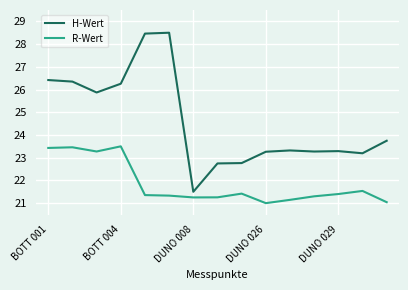

How many series are shown in this chart?

2